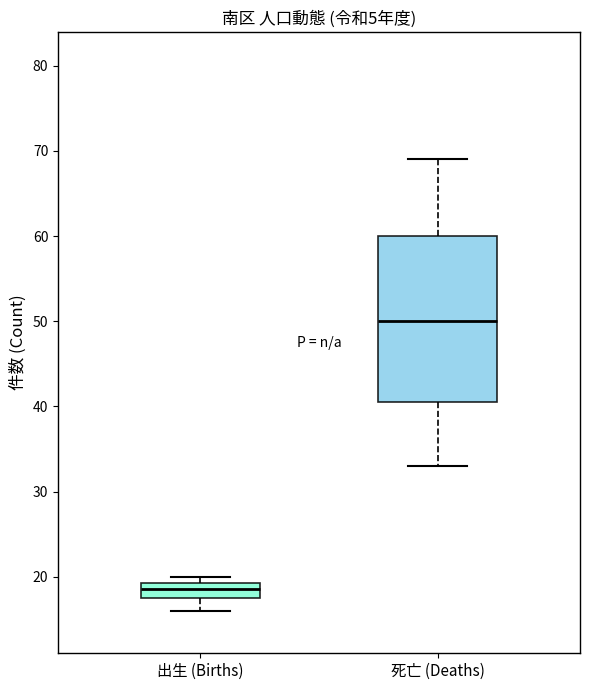

Reading left to right, read every box against the y-axis: the position of its median line, the range the box covers, and the ends of its whiskers. The values are not printed on the chart, so give them approximately, as read against the axis.

出生 (Births): median 19 (inside the box), box 18 to 19, whiskers 16 to 20
死亡 (Deaths): median 50, box 41 to 60, whiskers 33 to 69